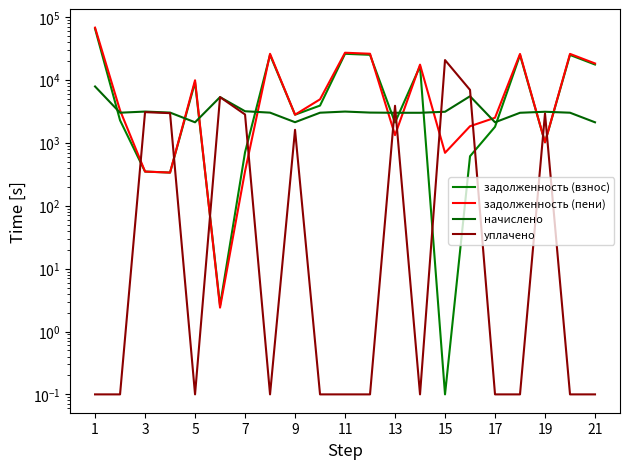

What is the difference between the maximum and minimum values in the уплачено series?

20737.0